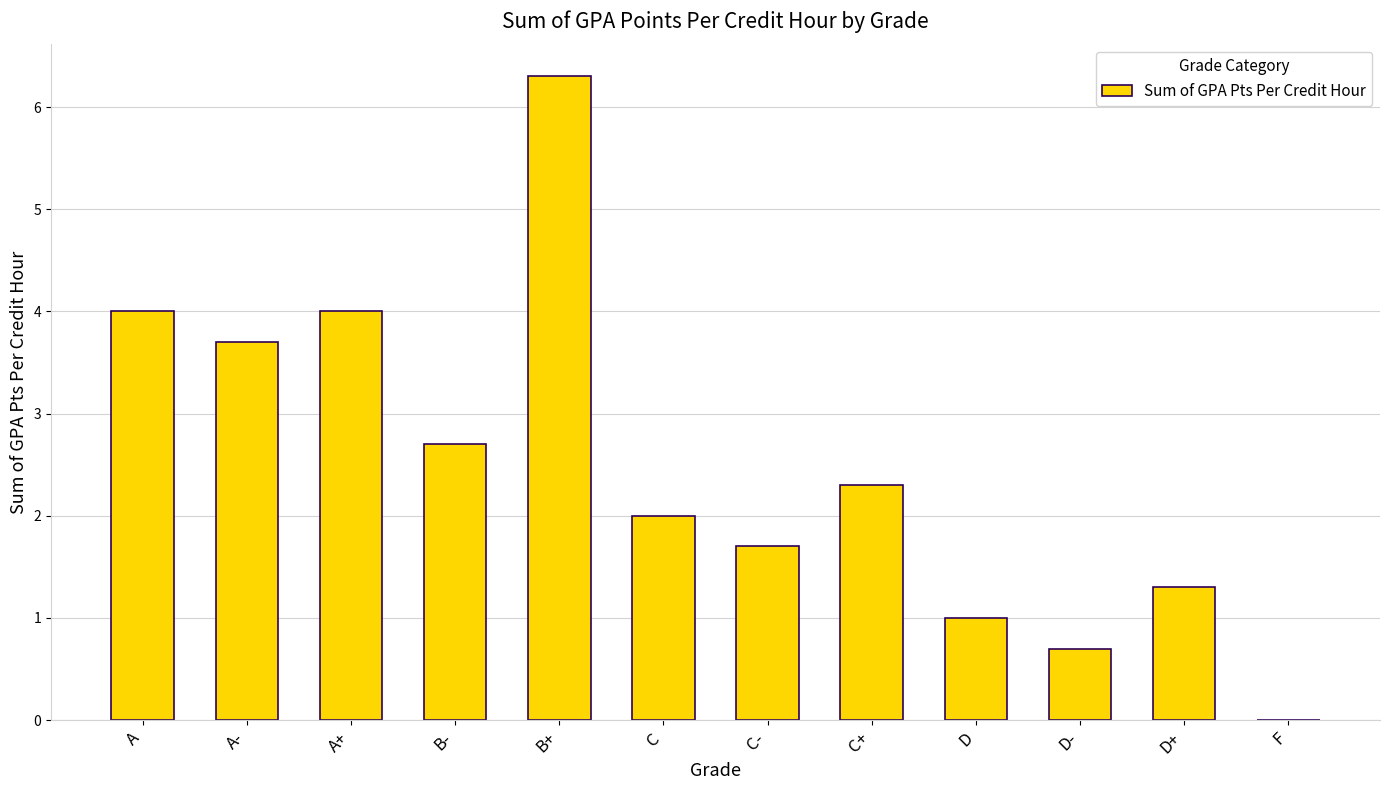

How many values are above zero?

11